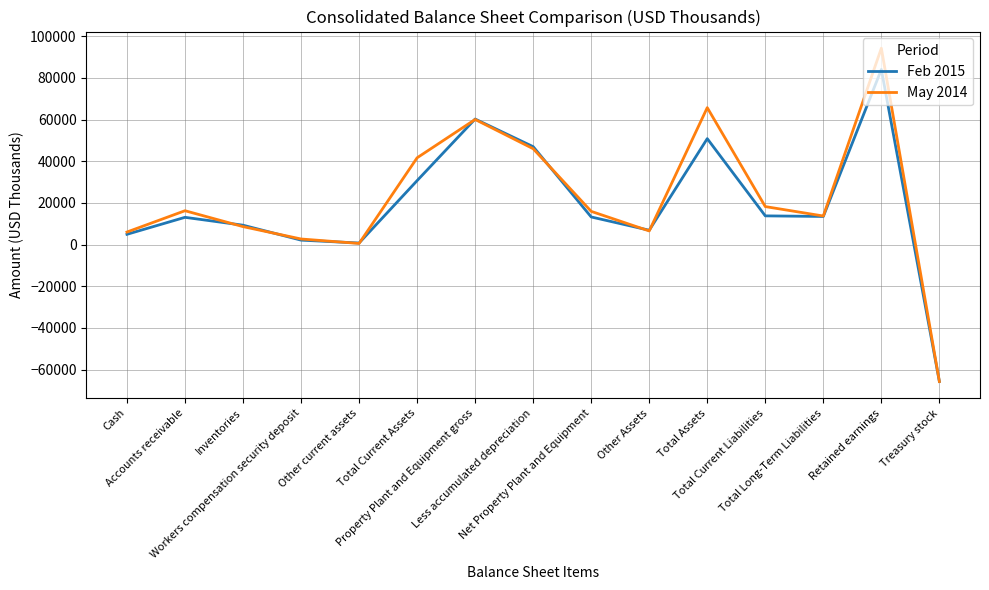

What position from the left is Accounts receivable?

2